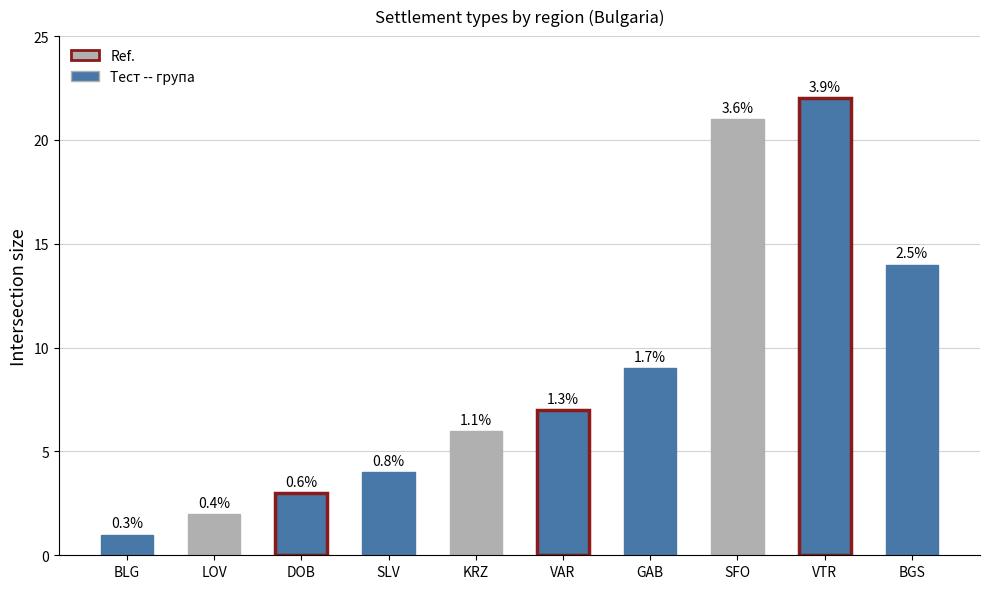

What is the approximate value at VTR?

22